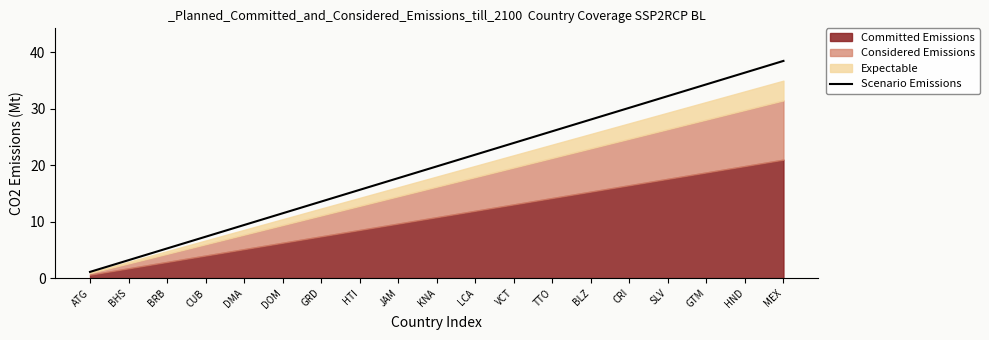

What is the minimum value shown in the chart?

1.1